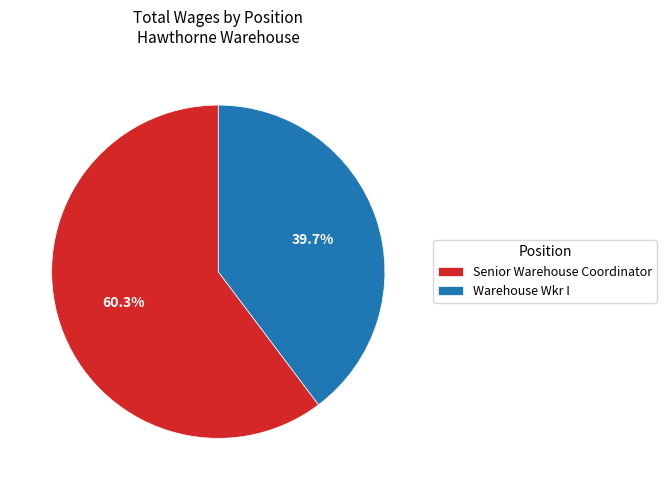

Is it true that Senior Warehouse Coordinator is 60% of the pie?

True